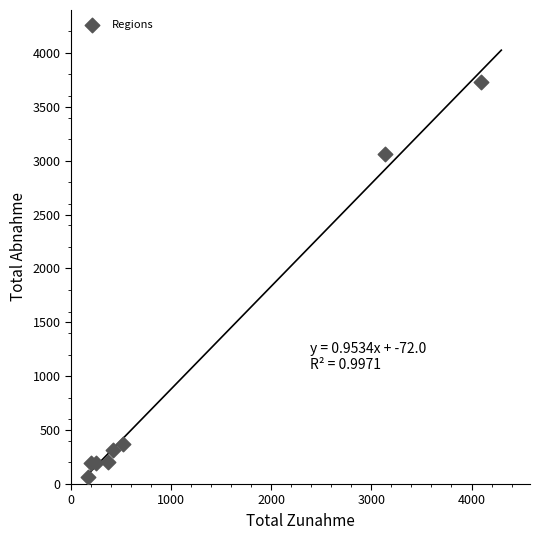

What is the range of X values (max minus min)?

3926